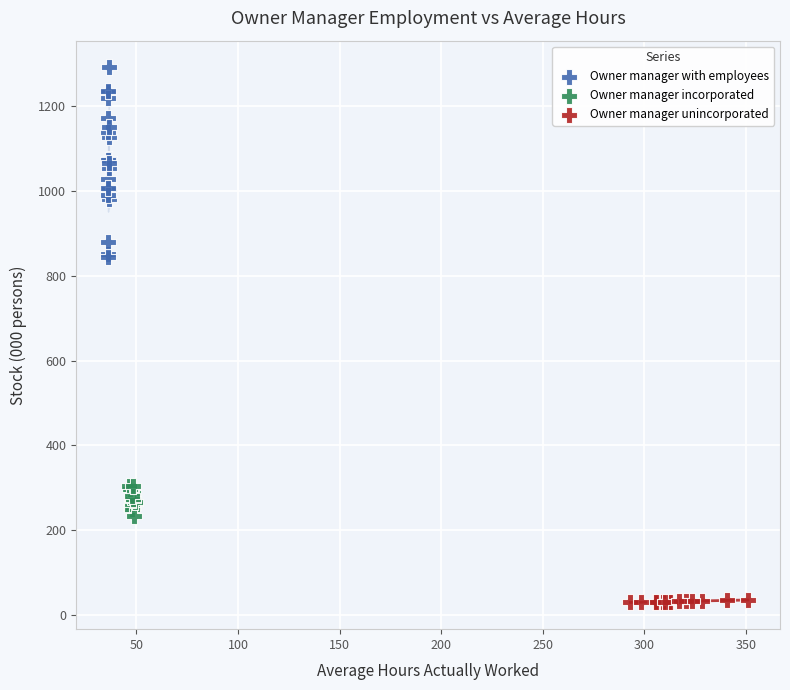

Which series contains the highest Y value?

Owner manager with employees